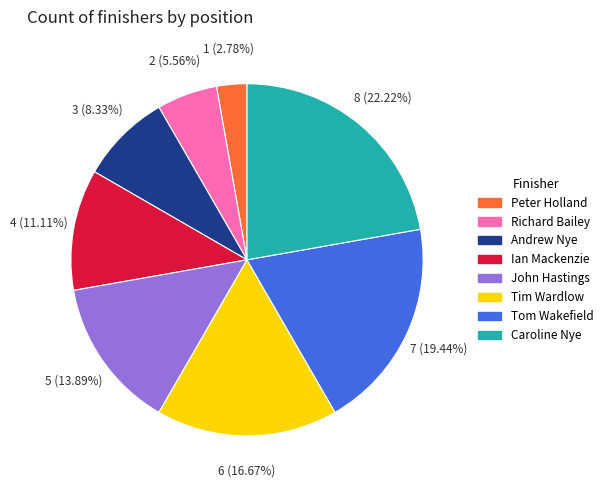

Between Tim Wardlow and Richard Bailey, which is larger?

Tim Wardlow